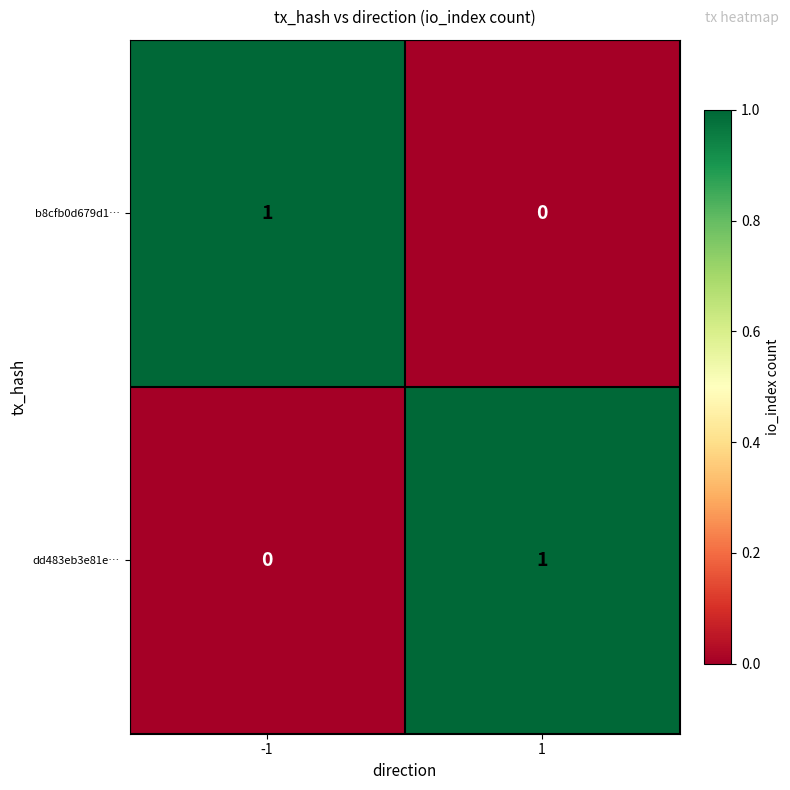

Reading left to right, list all the values displayed in this chart.

b8cfb0d679d1…: 1	0
dd483eb3e81e…: 0	1